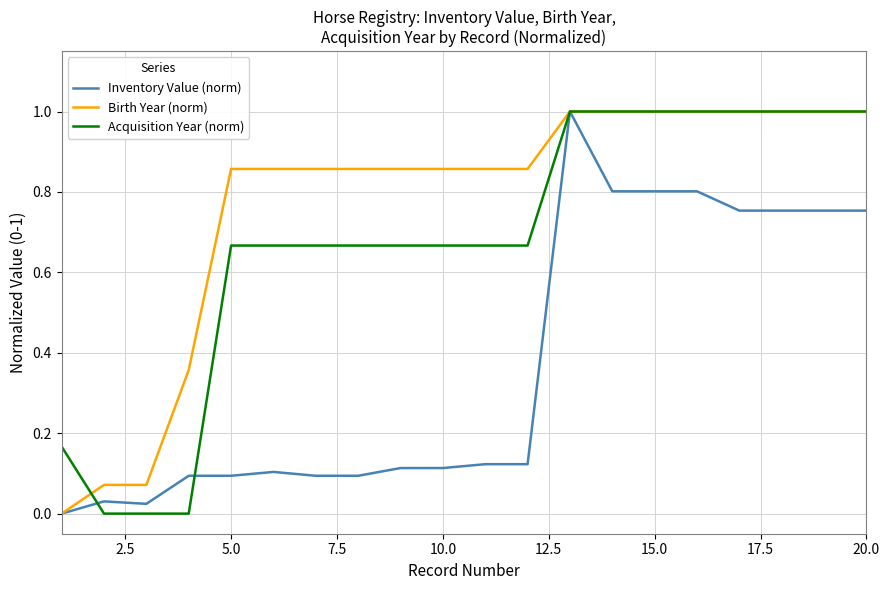

What are all the series names shown in the legend?

Inventory Value (norm), Birth Year (norm), Acquisition Year (norm)